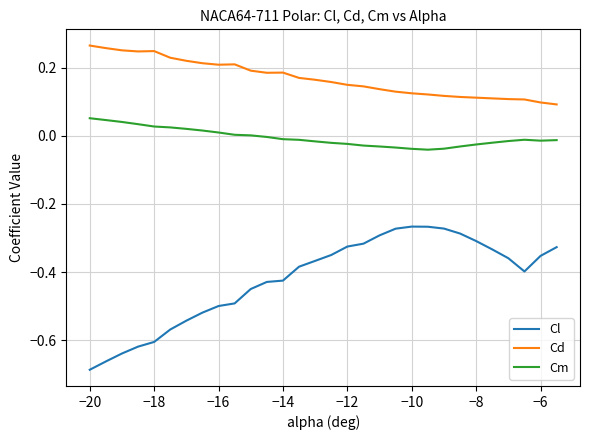

Which series has the largest total across all categories?

Cd